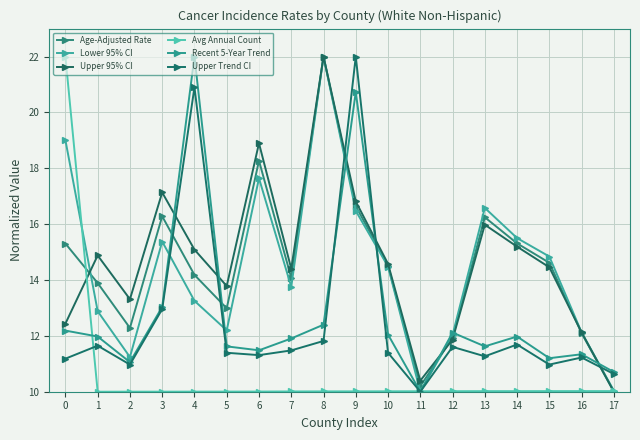

What is the total value across all series at 16?

68.9